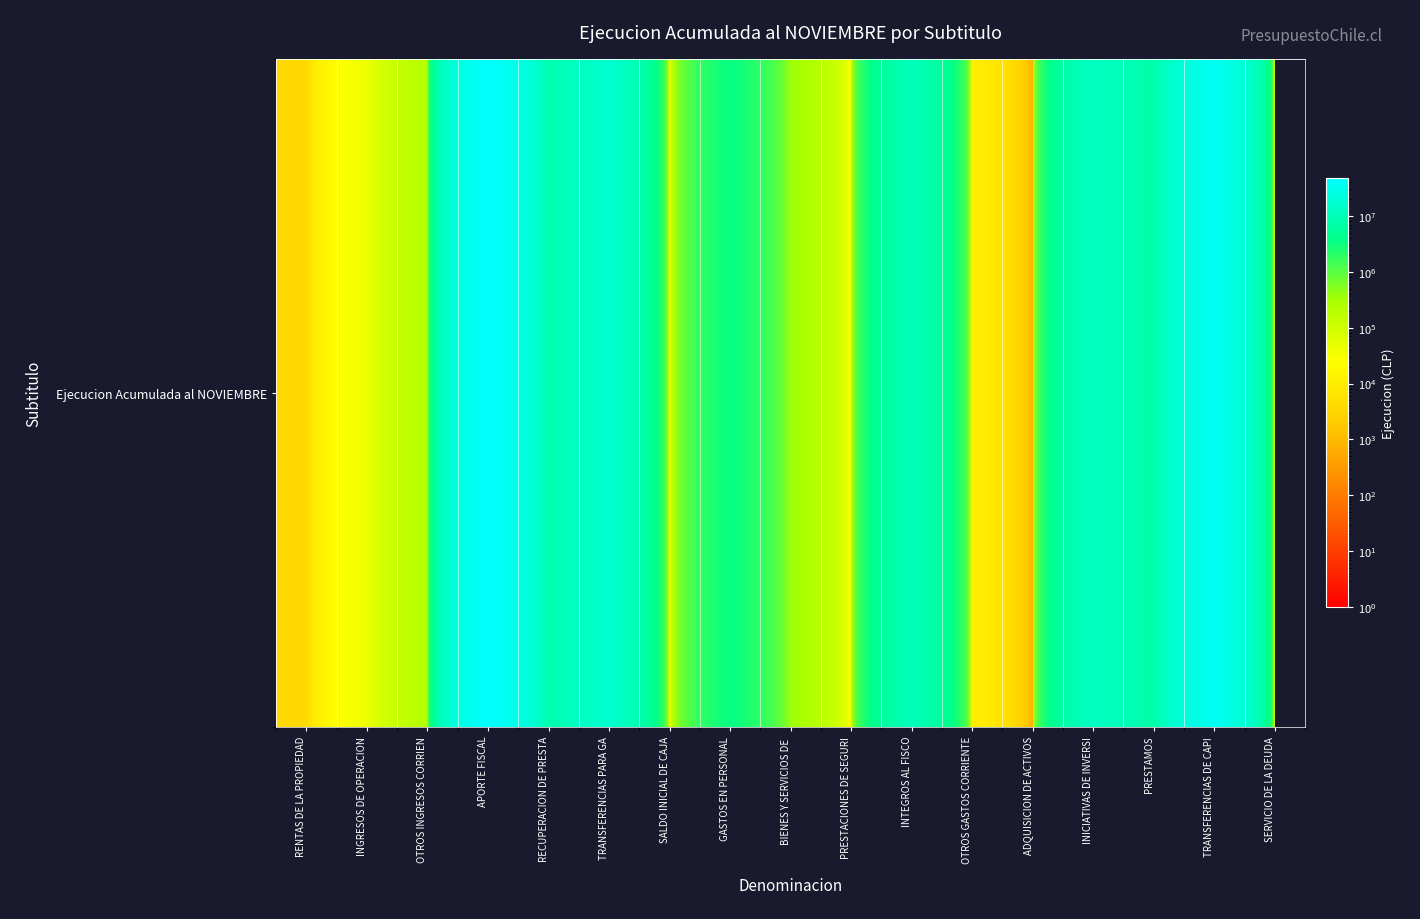

How many data points are above 362287?

8